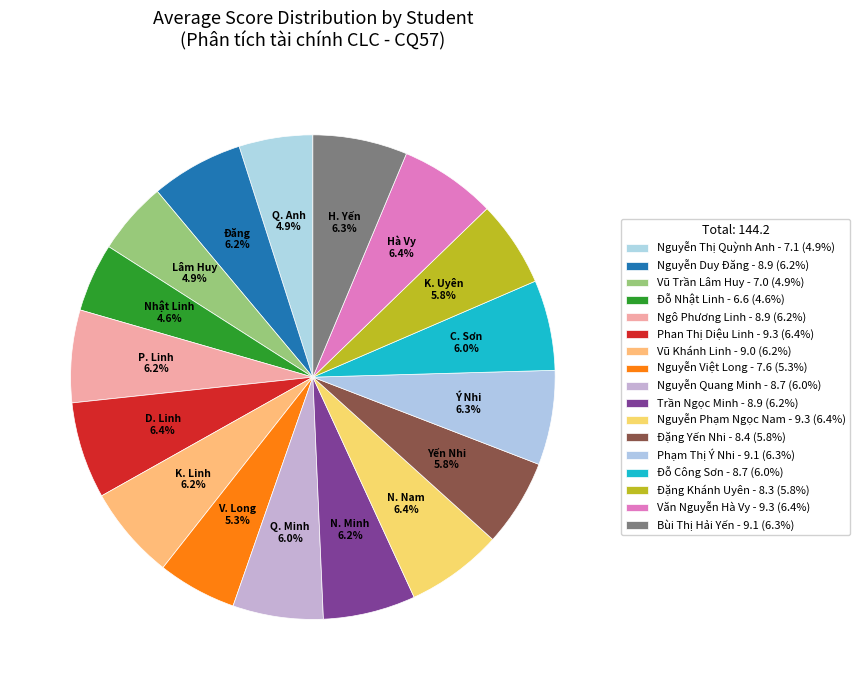

Rank the categories by value from lowest to highest.

Đỗ Nhật Linh, Vũ Trần Lâm Huy, Nguyễn Thị Quỳnh Anh, Nguyễn Việt Long, Đặng Khánh Uyên, Đặng Yến Nhi, Nguyễn Quang Minh, Đỗ Công Sơn, Nguyễn Duy Đăng, Ngô Phương Linh, Trần Ngọc Minh, Vũ Khánh Linh, Phạm Thị Ý Nhi, Bùi Thị Hải Yến, Phan Thị Diệu Linh, Nguyễn Phạm Ngọc Nam, Văn Nguyễn Hà Vy